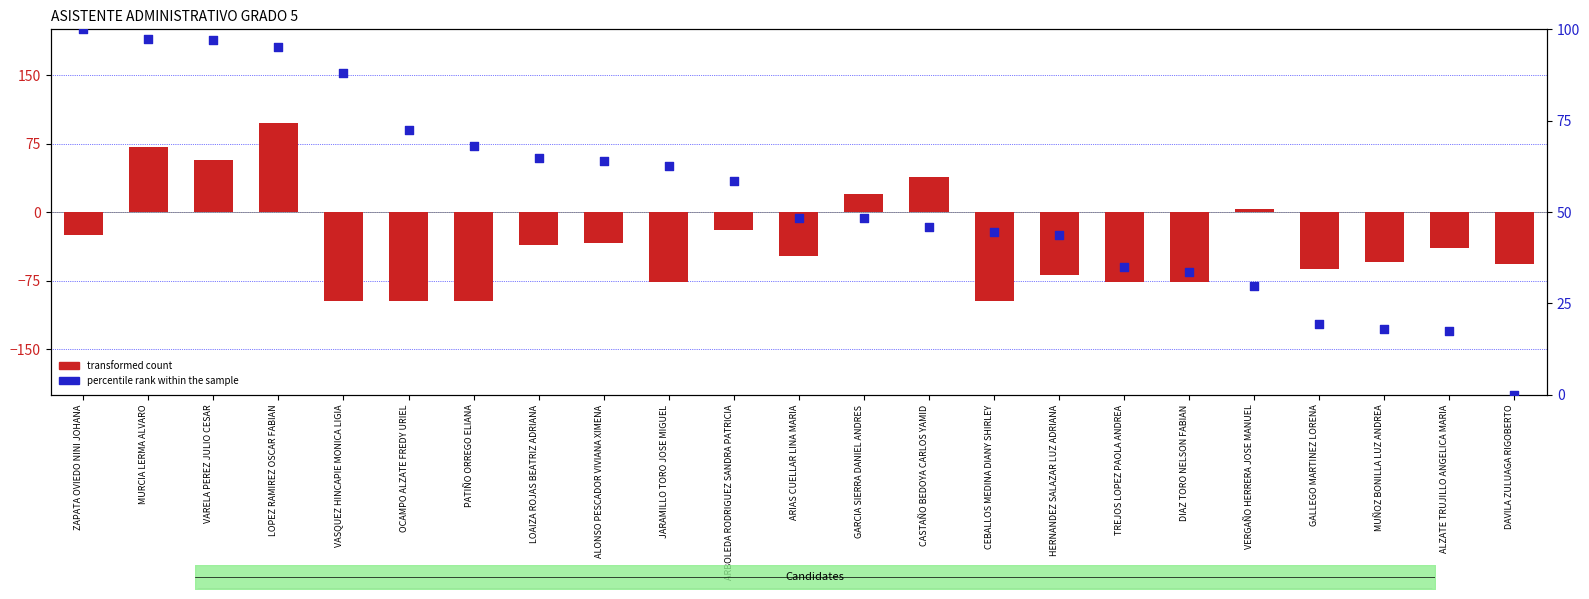

What are all the series names shown in the legend?

transformed count, percentile rank within the sample